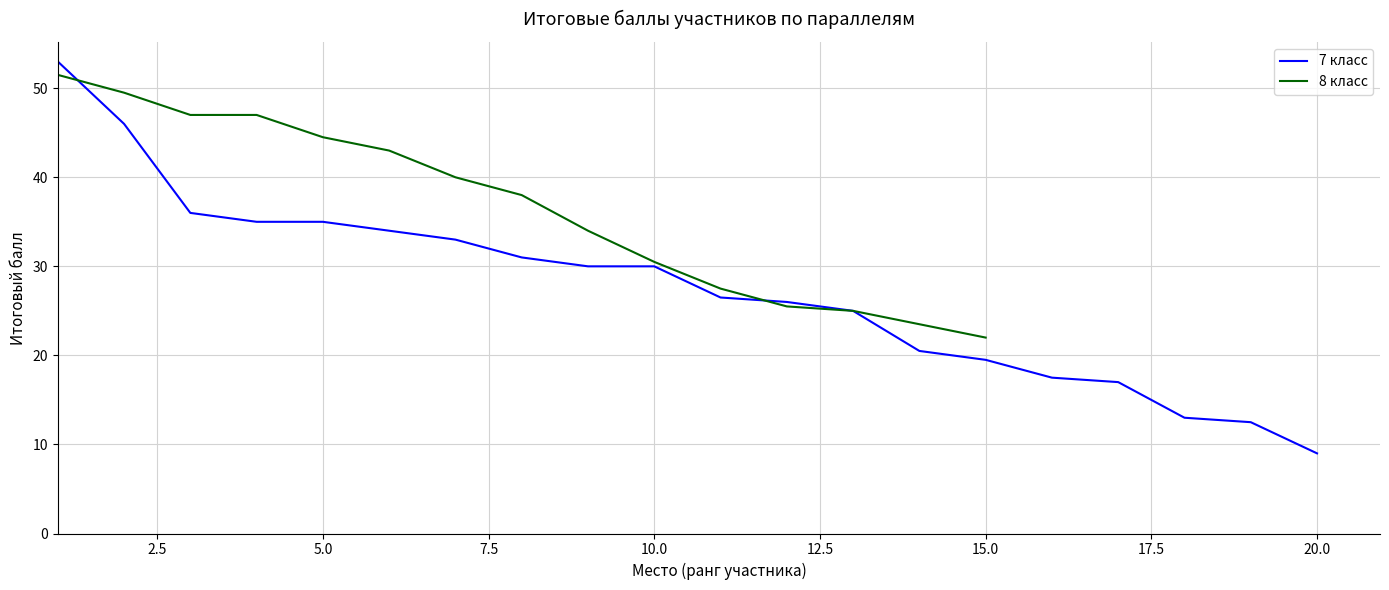

The value of 7 класс at 15.0 is 19.5. True or false?

True